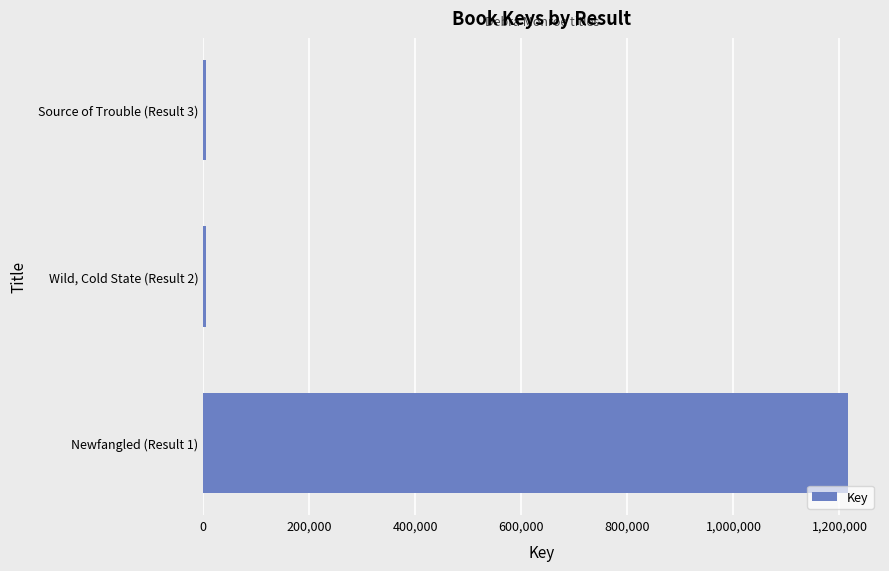

Rank the categories by value from highest to lowest.

Newfangled (Result 1), Wild, Cold State (Result 2), Source of Trouble (Result 3)